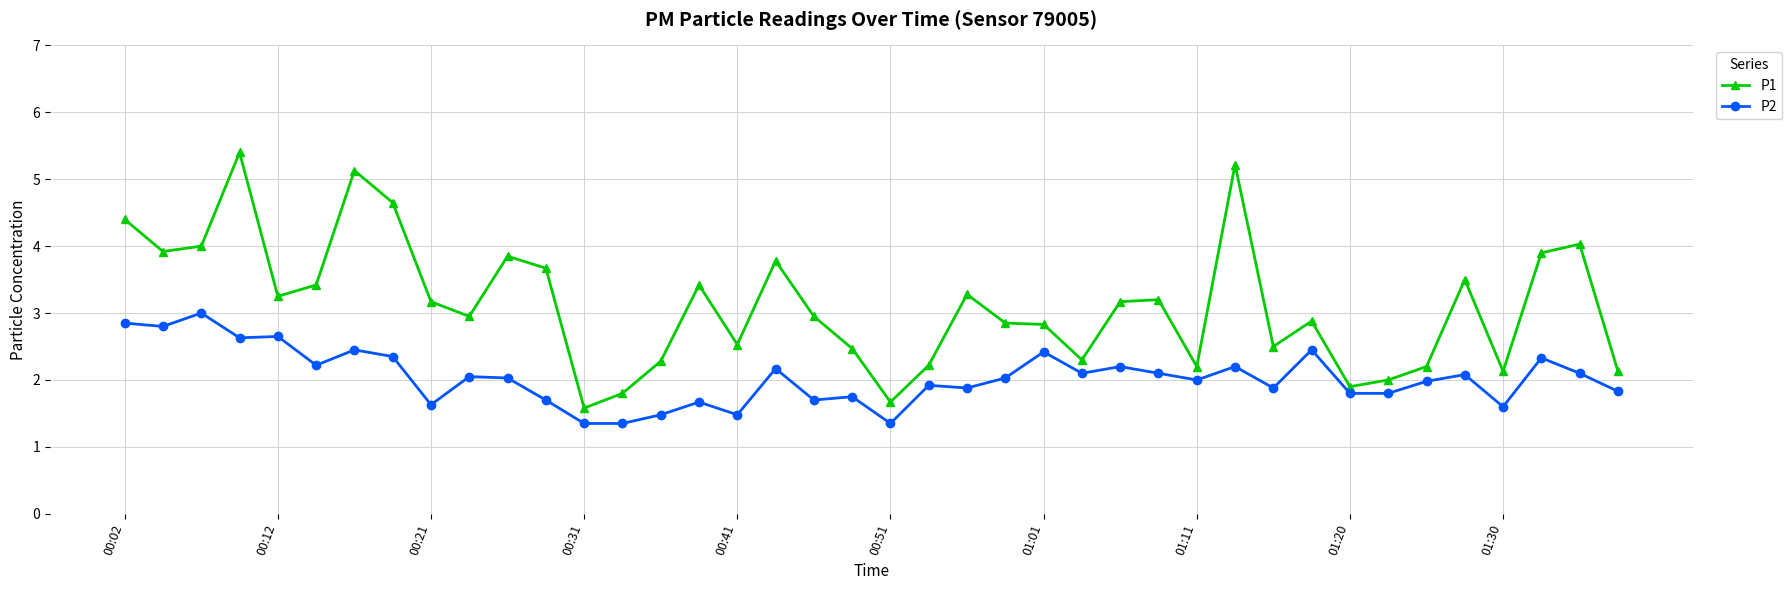

Which series has the largest total across all categories?

P1